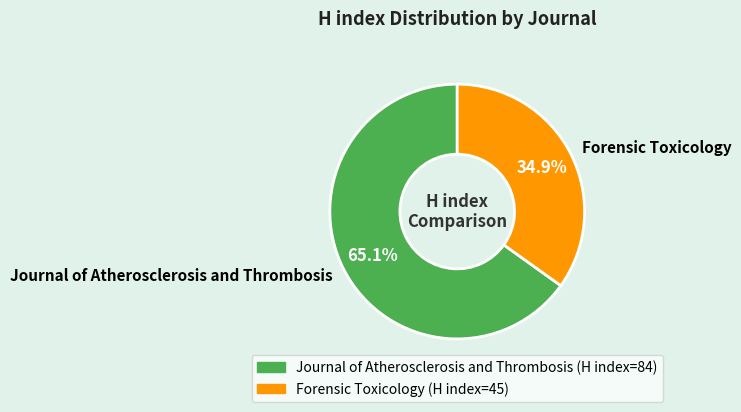

Which has a higher value, Forensic Toxicology or Journal of Atherosclerosis and Thrombosis?

Journal of Atherosclerosis and Thrombosis